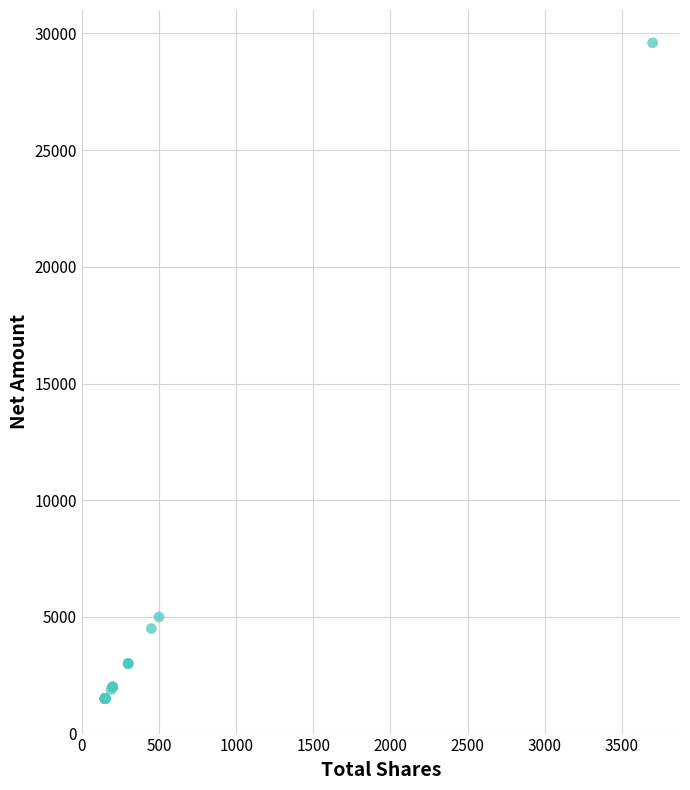

What Y value in the scatter plot is closest to 15550?

5000